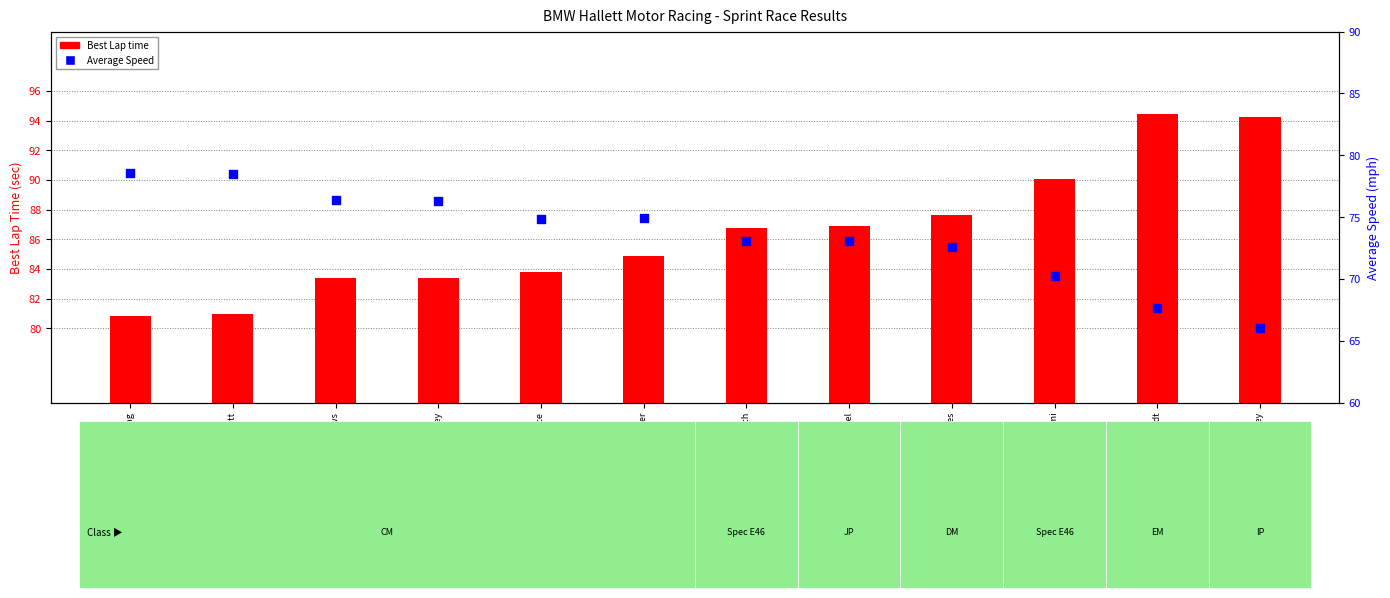

Which series has the largest total across all categories?

Best Lap time